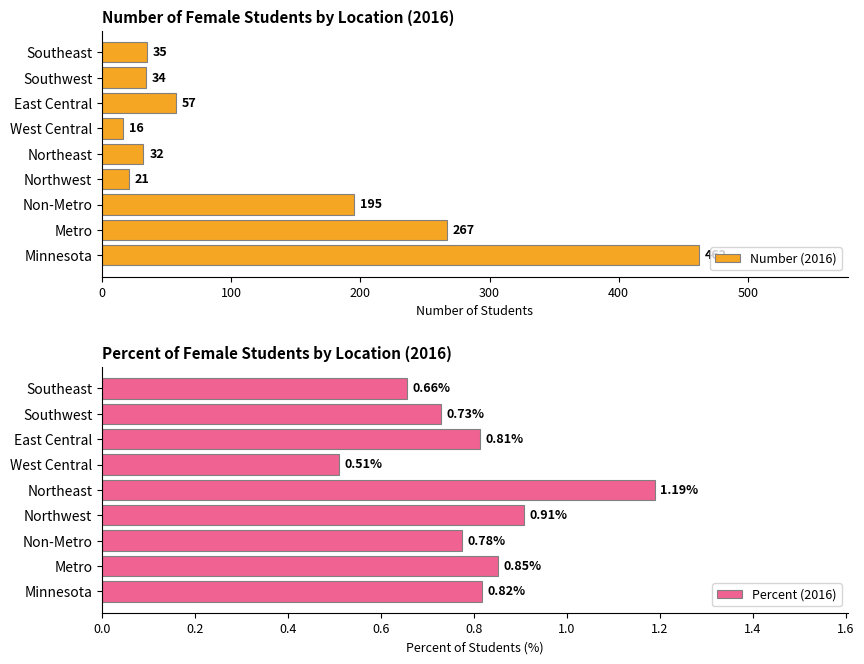

Count the number of categories in the chart.

9